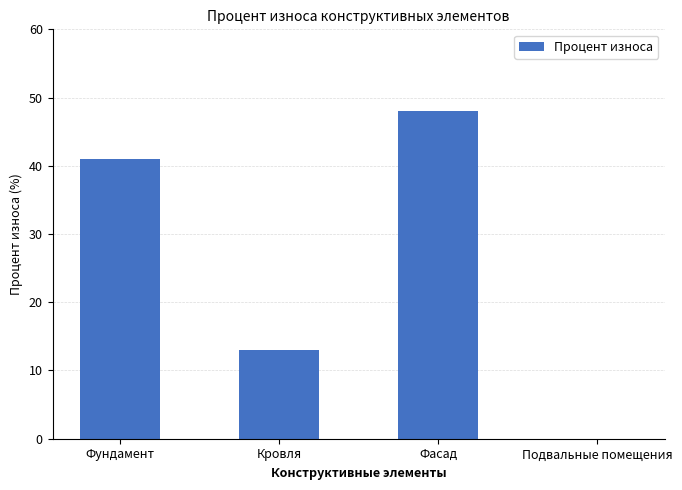

How many values are above zero?

3